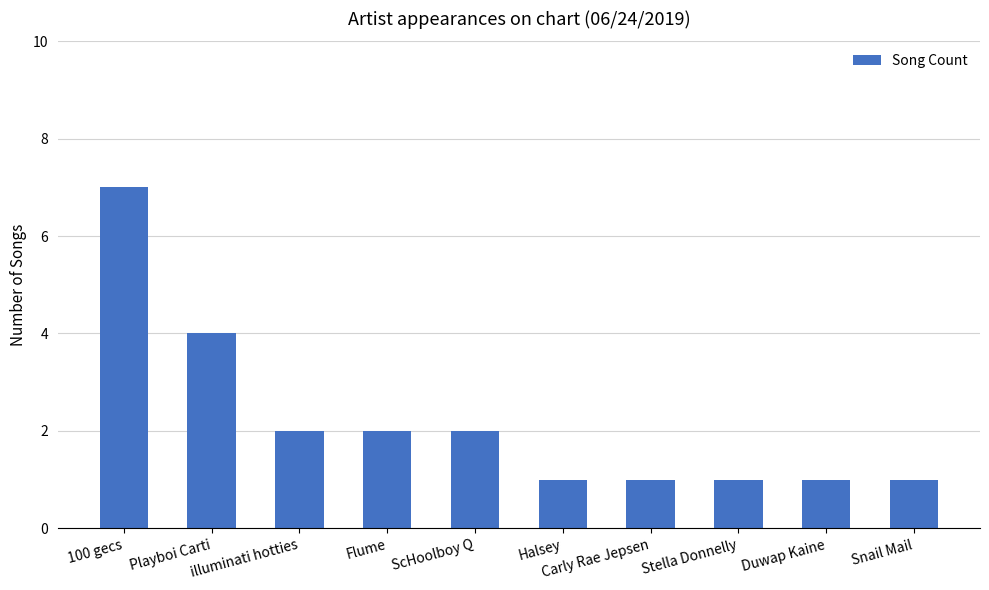

What is the sum of all values?

22